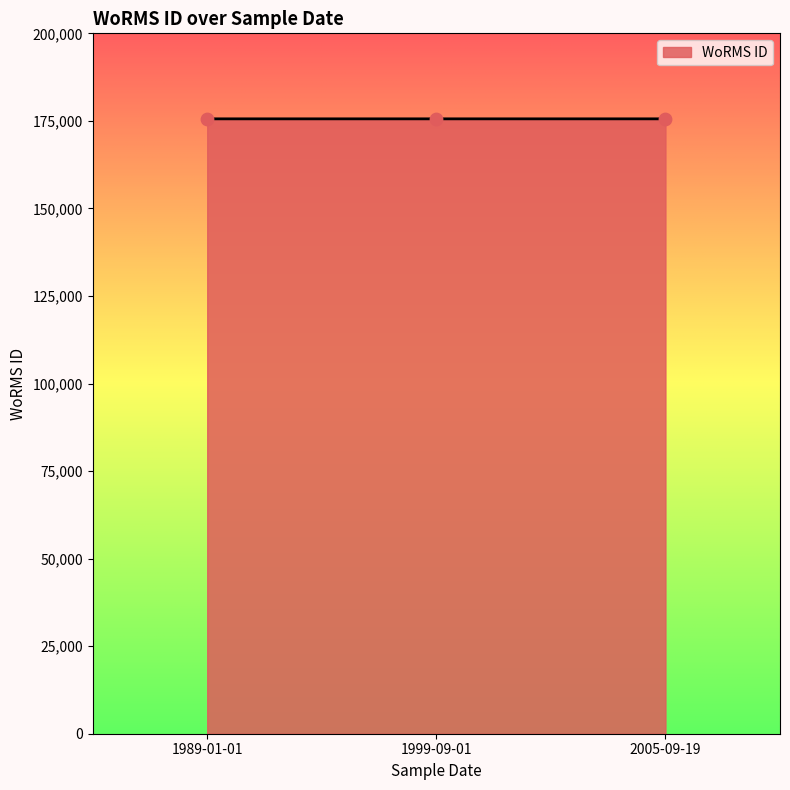

Approximately how many times larger is the value at 2005-09-19 compared to 1999-09-01?

1.0